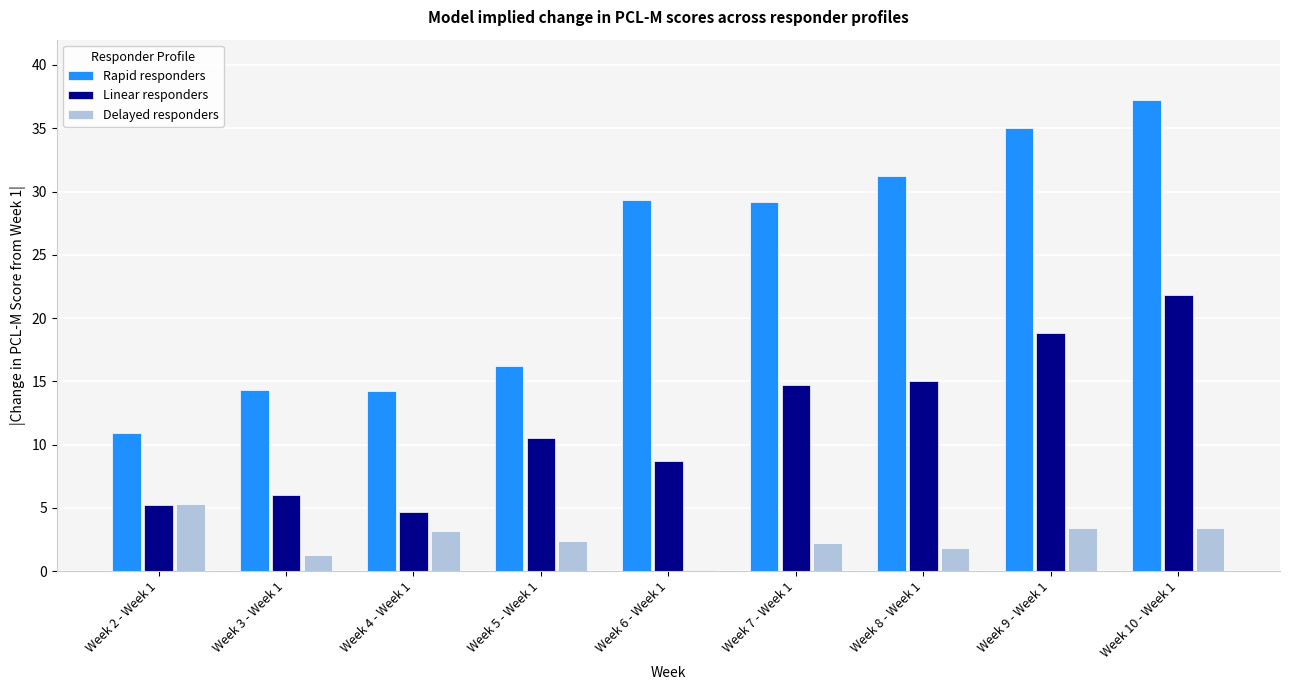

Is it true that Rapid responders equals 10.9 at Week 2 - Week 1?

True